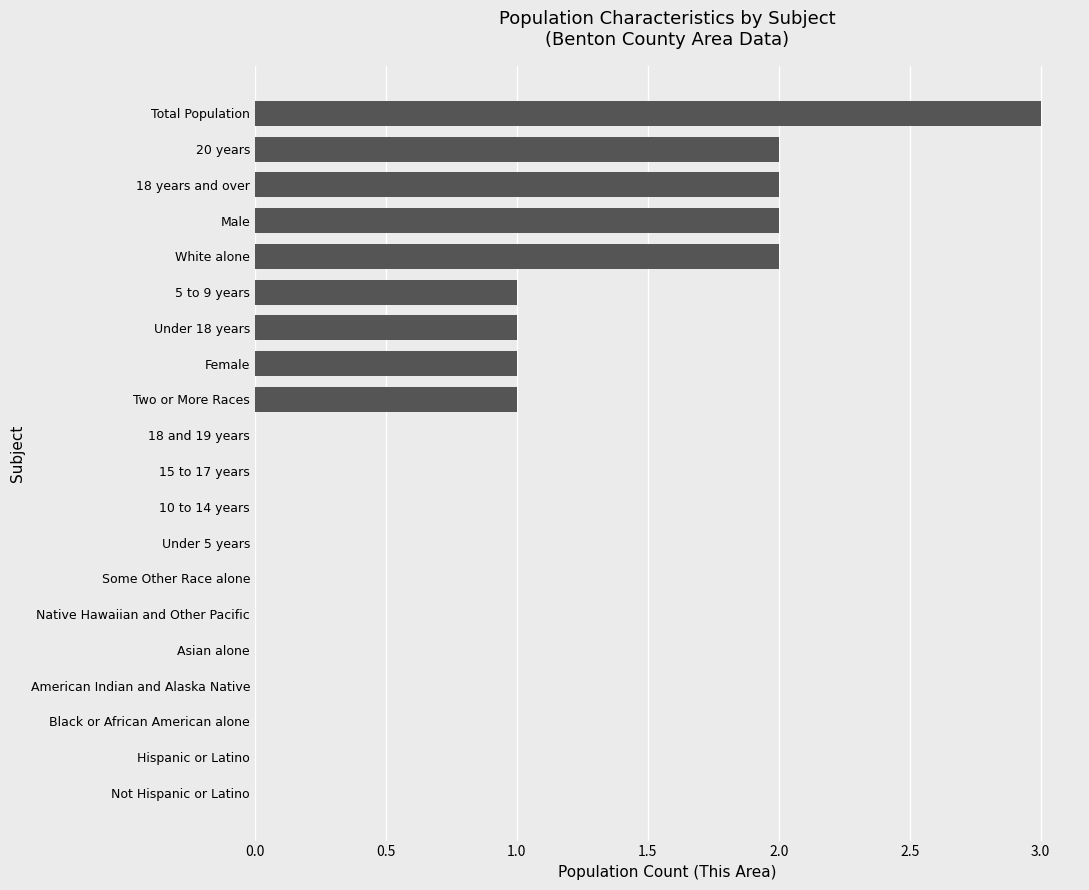

What is the sum of the values at 18 years and over and 20 years?

4